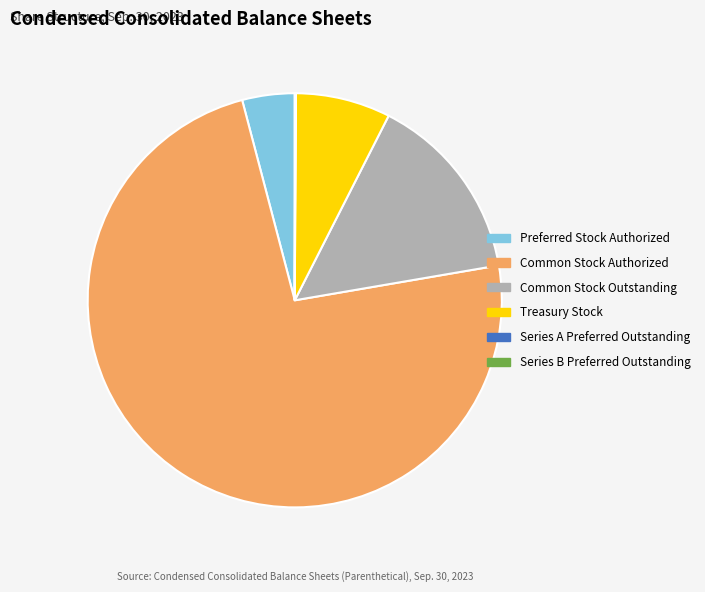

Between Common Stock Authorized and Common Stock Outstanding, which is larger?

Common Stock Authorized